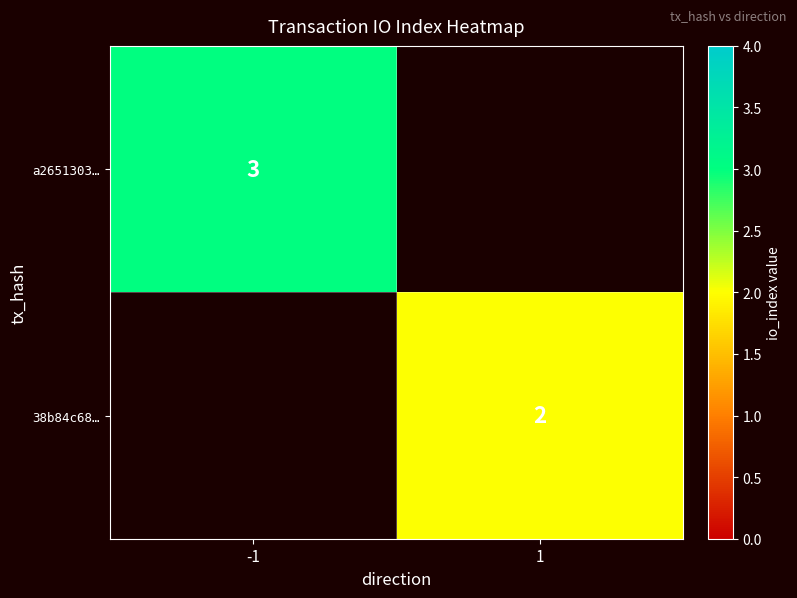

The 38b84c68… series shows 2 at 1. True or false?

True